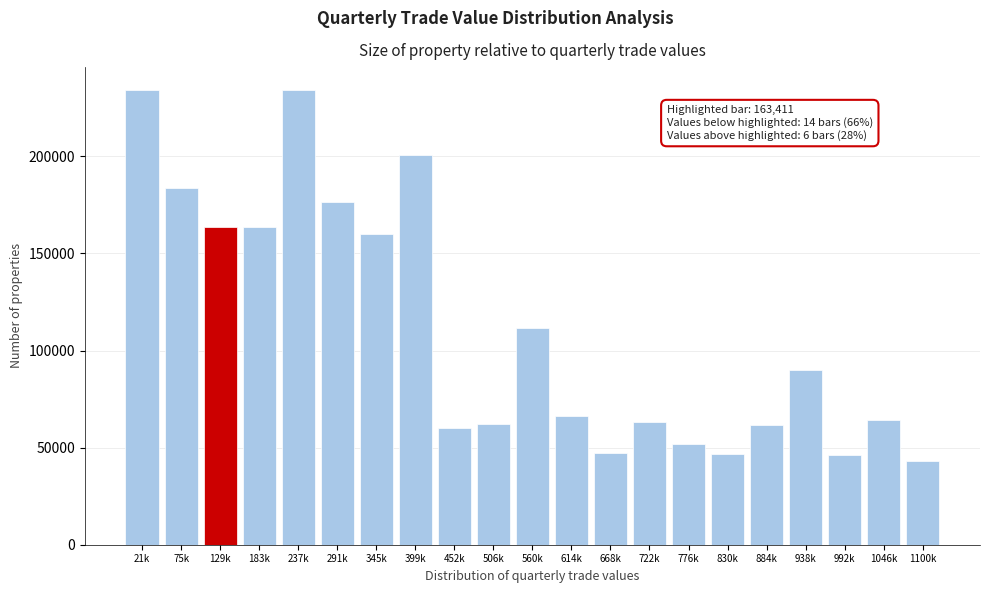

What is the sum of the values at 776k and 452k?

111715